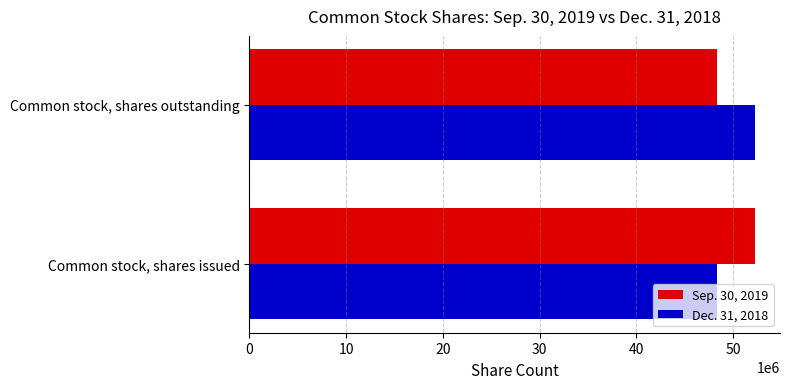

What is the minimum value shown in the chart?

48319986